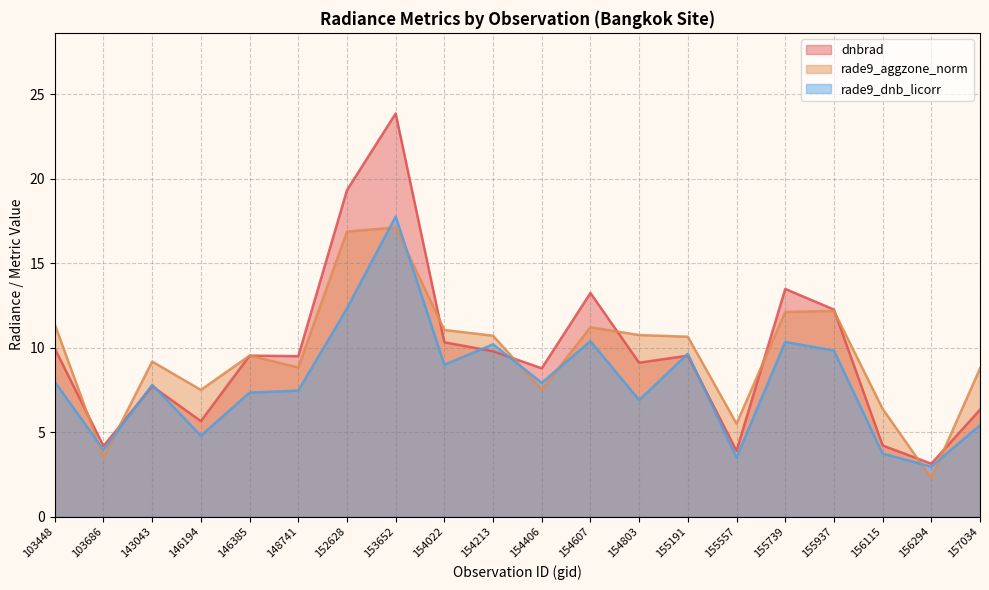

What is the value of the dnbrad point at the 14th from the left?

9.5